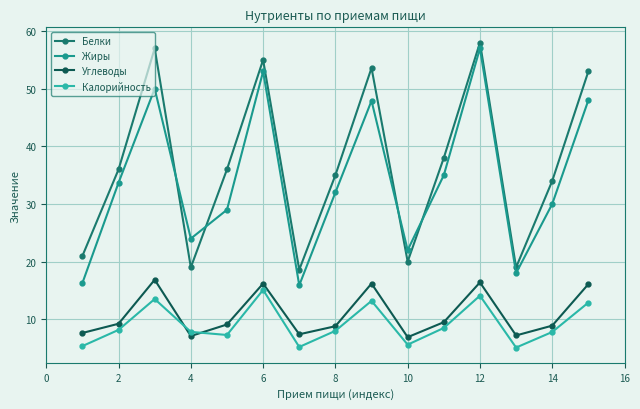

True or false: Углеводы and Жиры intersect in this chart.

False